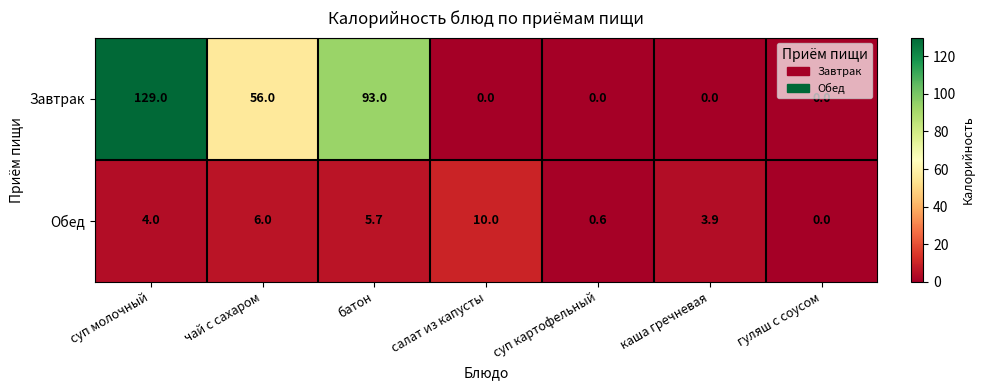

At which label does Обед reach its minimum?

гуляш с соусом